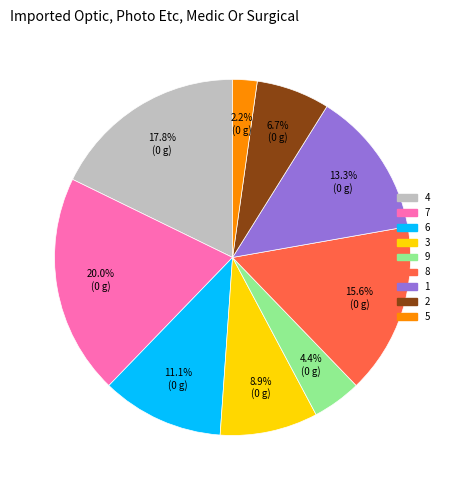

True or false: 4 accounts for 18% of the total.

True